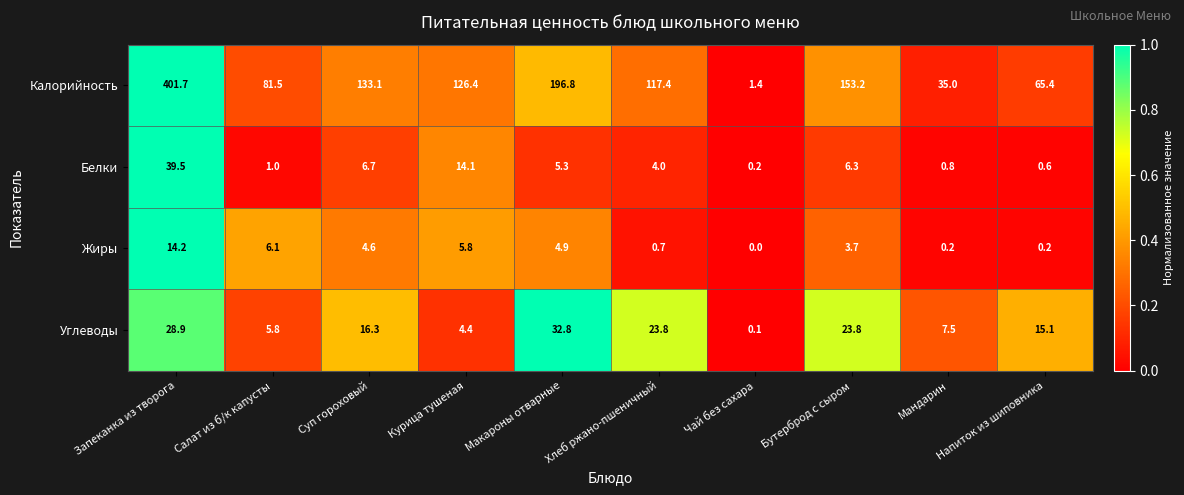

Which category has the highest value in the Углеводы series?

Макароны отварные